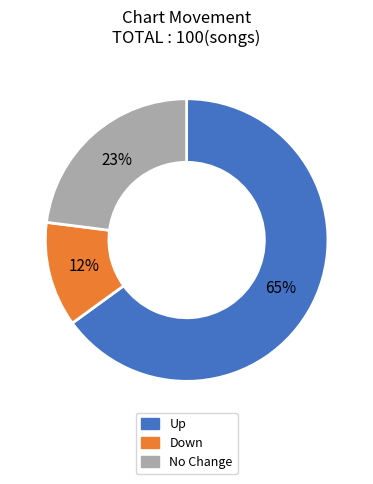

Is there any slice that represents more than half of the pie?

Yes